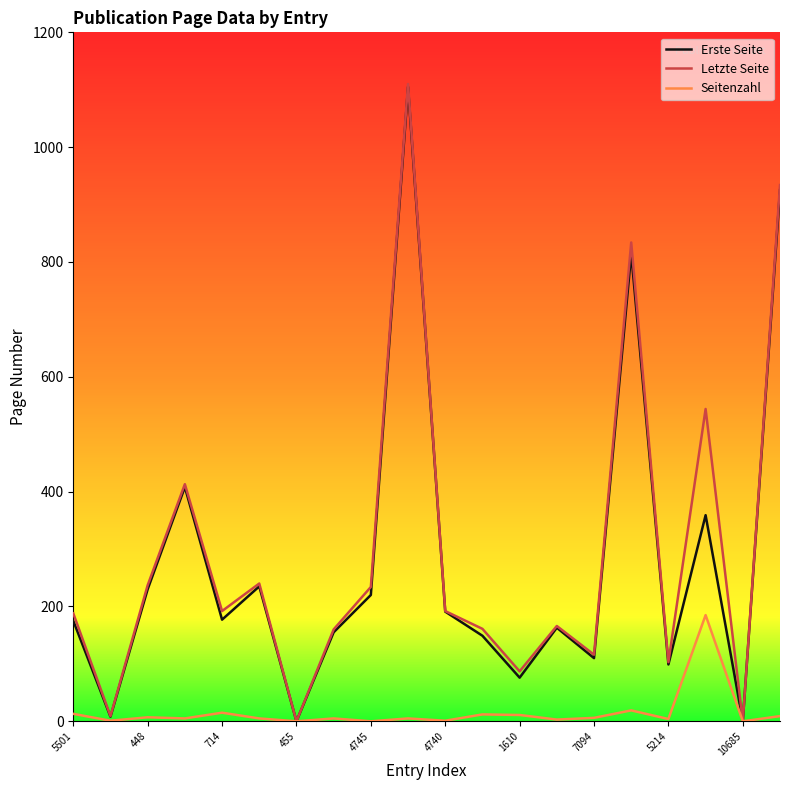

What is the greatest value displayed?

1110